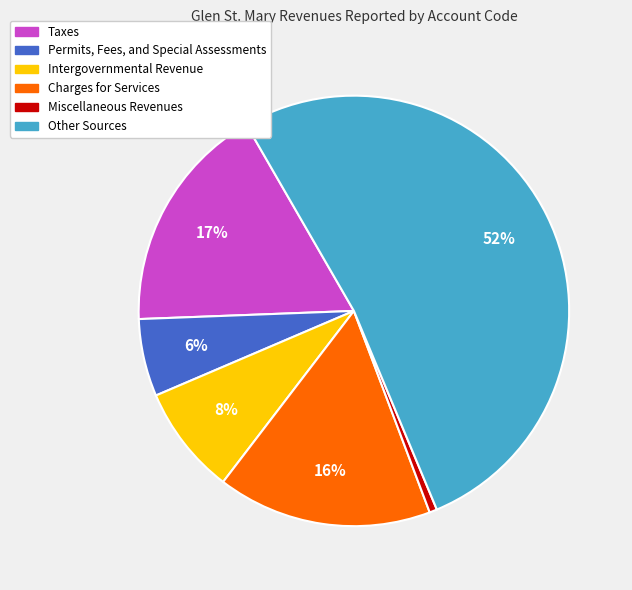

How many slices are in this pie chart?

6